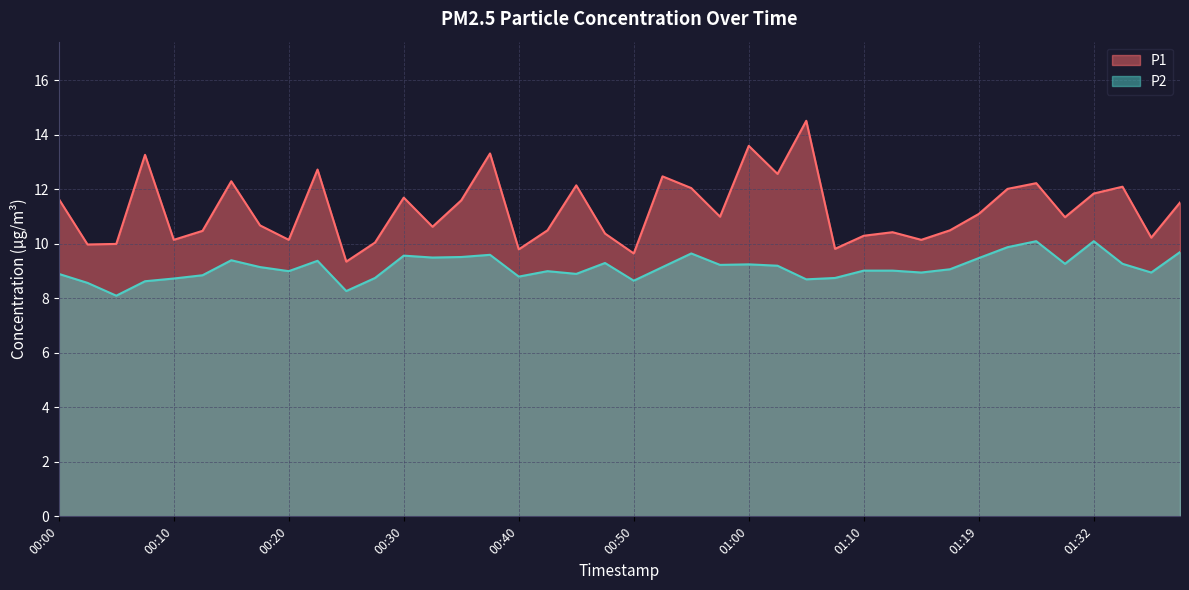

At which category does the chart reach its minimum across all series?

00:05